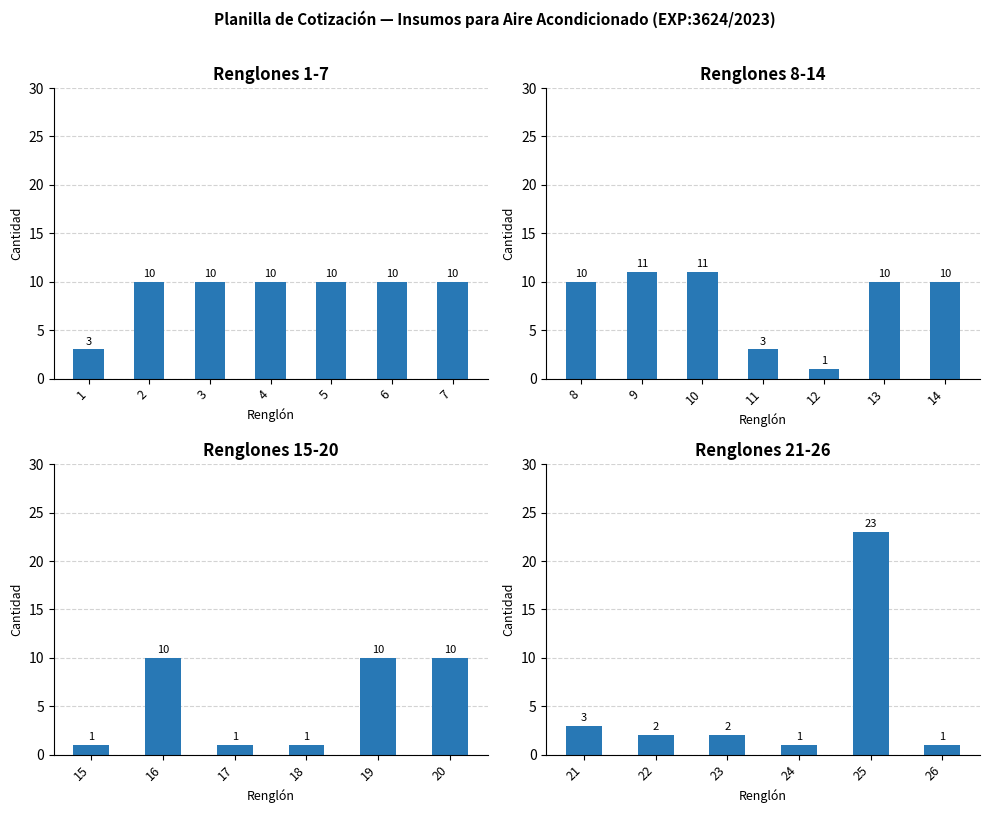

What is the greatest value displayed?

23